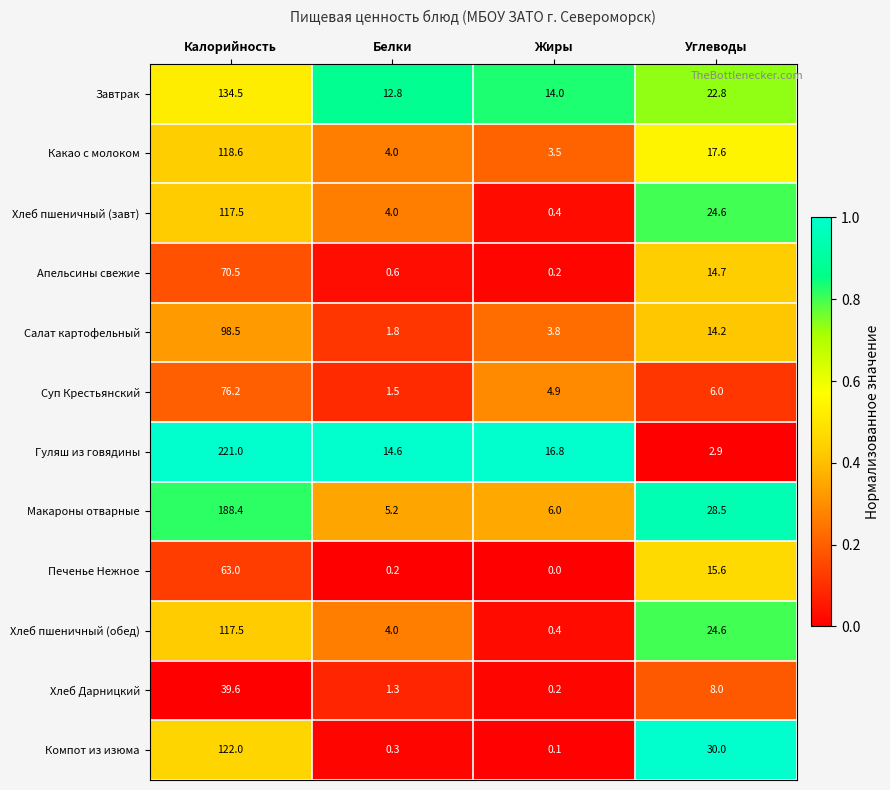

At how many categories does at least one series exceed 0?

4